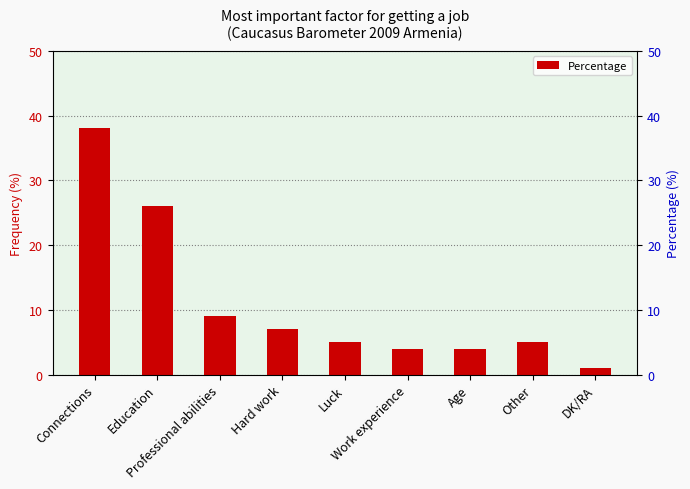

How many bars are there in total?

9